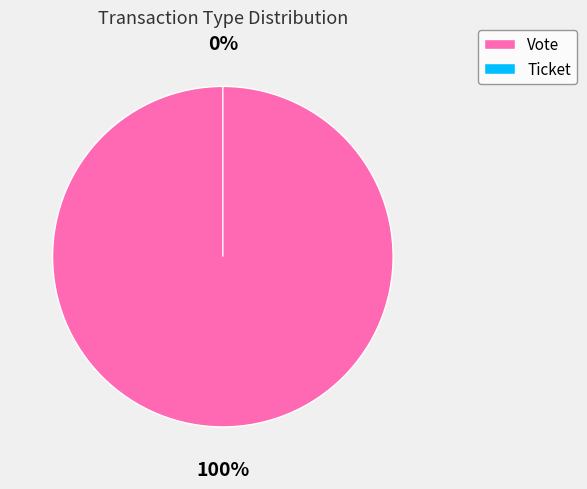

How many segments does this pie chart have?

2